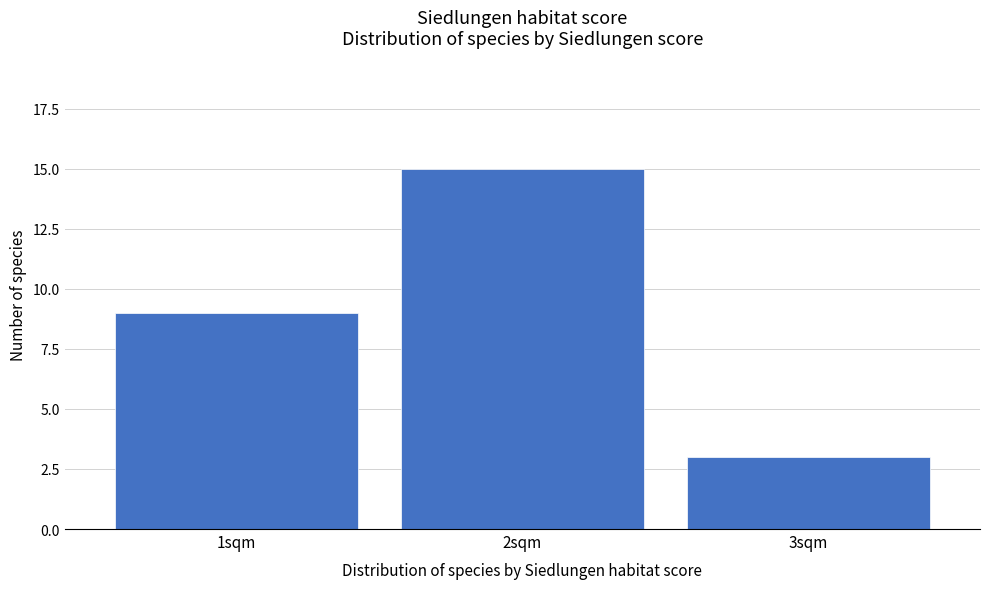

Reading right to left, what are all the values shown in this chart?

3sqm=3	2sqm=15	1sqm=9